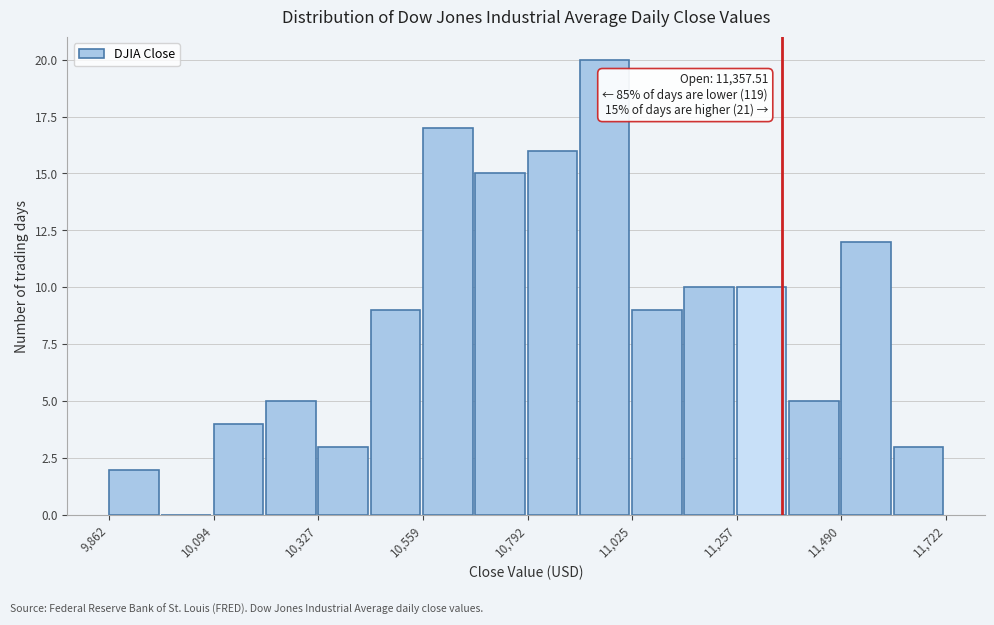

Around what value on the x-axis is the tallest bar? Give the approximate position of its centre, as read against the axis.

10950